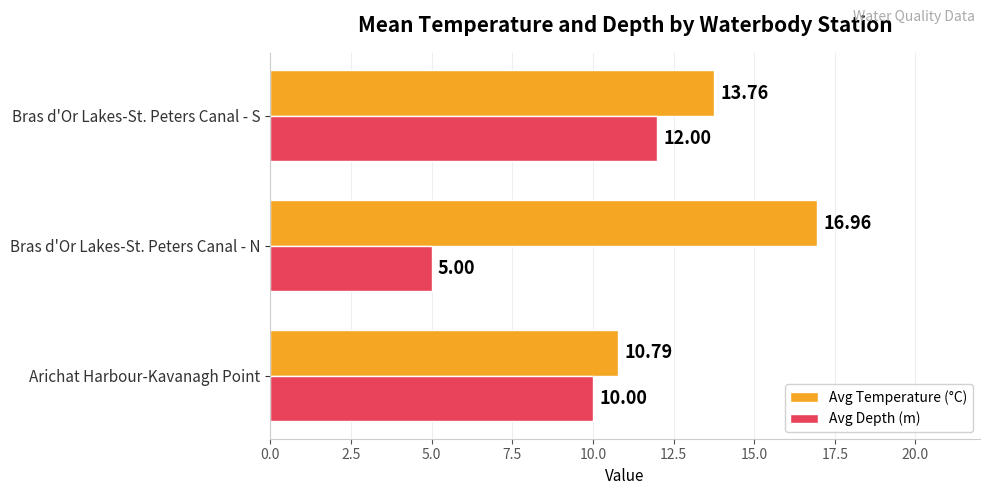

How many Avg Temperature (°C) values are between 10 and 16?

2